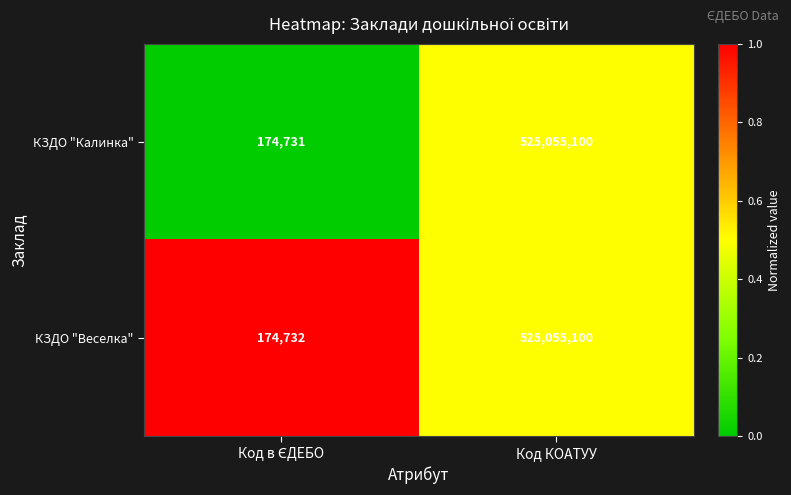

Reading left to right, transcribe all the data shown in this chart.

КЗДО "Калинка": 174731	525055100
КЗДО "Веселка": 174732	525055100